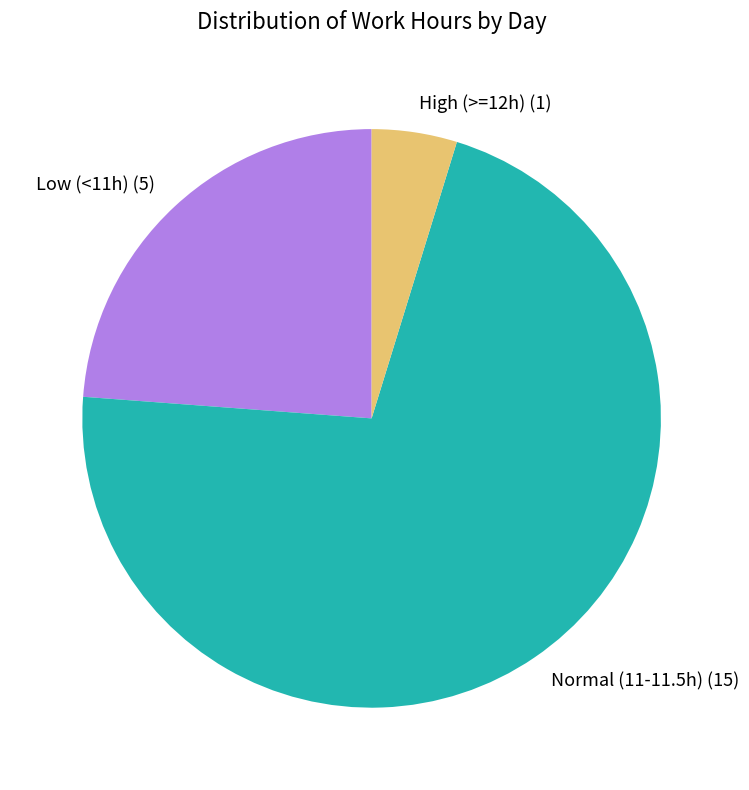

Between Normal (11-11.5h) (15) and High (>=12h) (1), which is larger?

Normal (11-11.5h) (15)